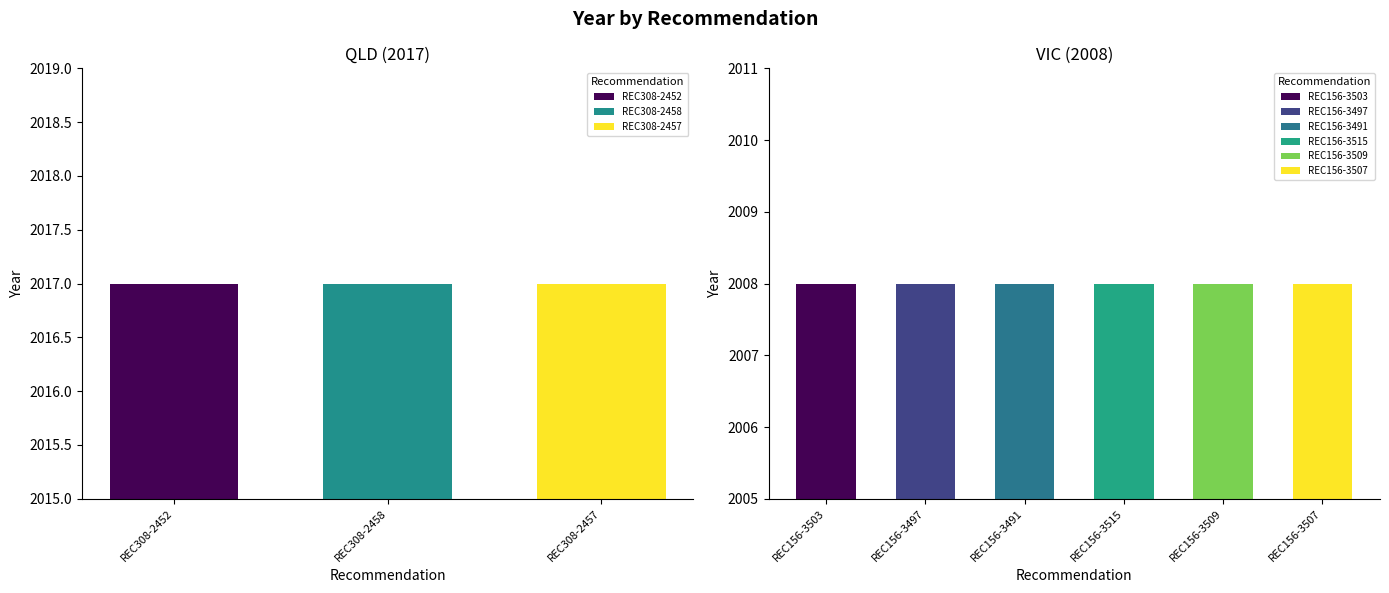

Reading right to left, list all the values displayed in this chart.

2008	2008	2008	2008	2008	2008	2017	2017	2017